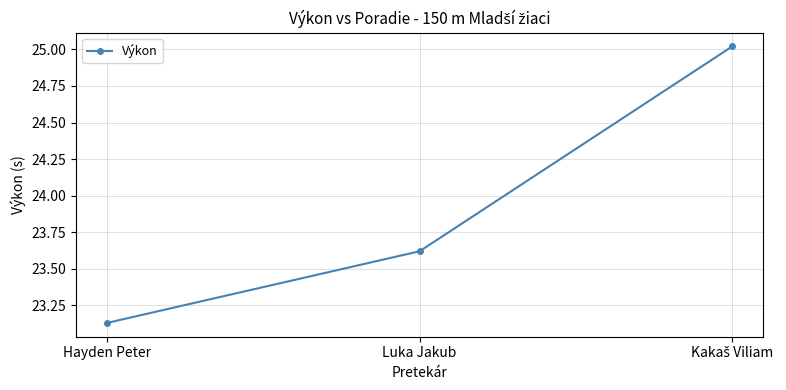

How many lines are shown in the chart?

1